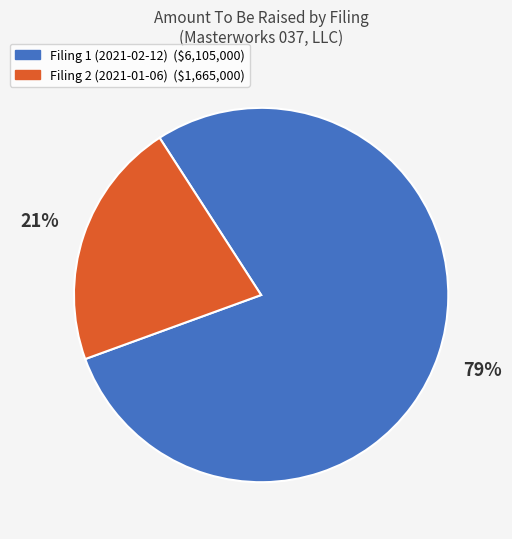

To the nearest percent, what is the average slice percentage?

50%